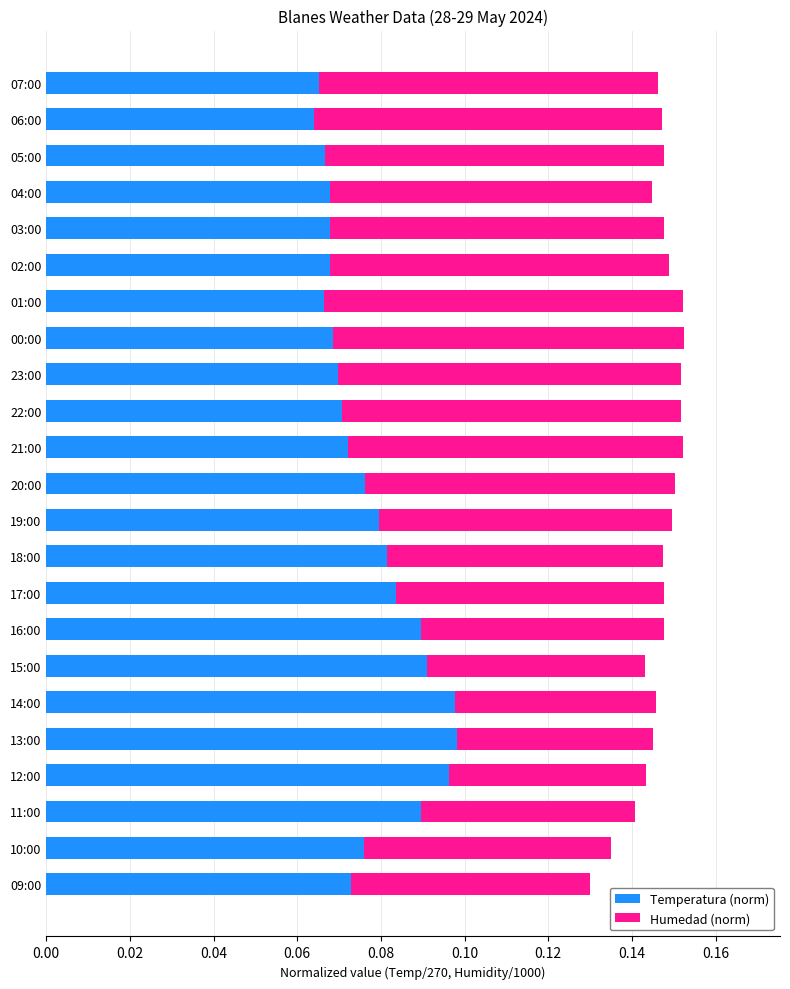

Is it true that Temperatura (norm) equals 0.0 at 03:00?

False